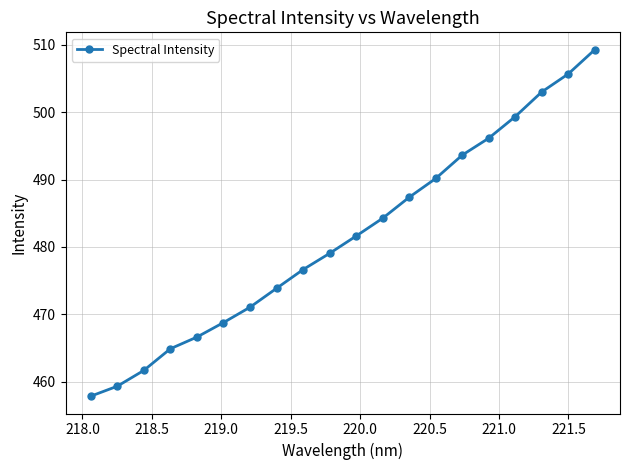

What is the value of the 13th point from the left?

487.4